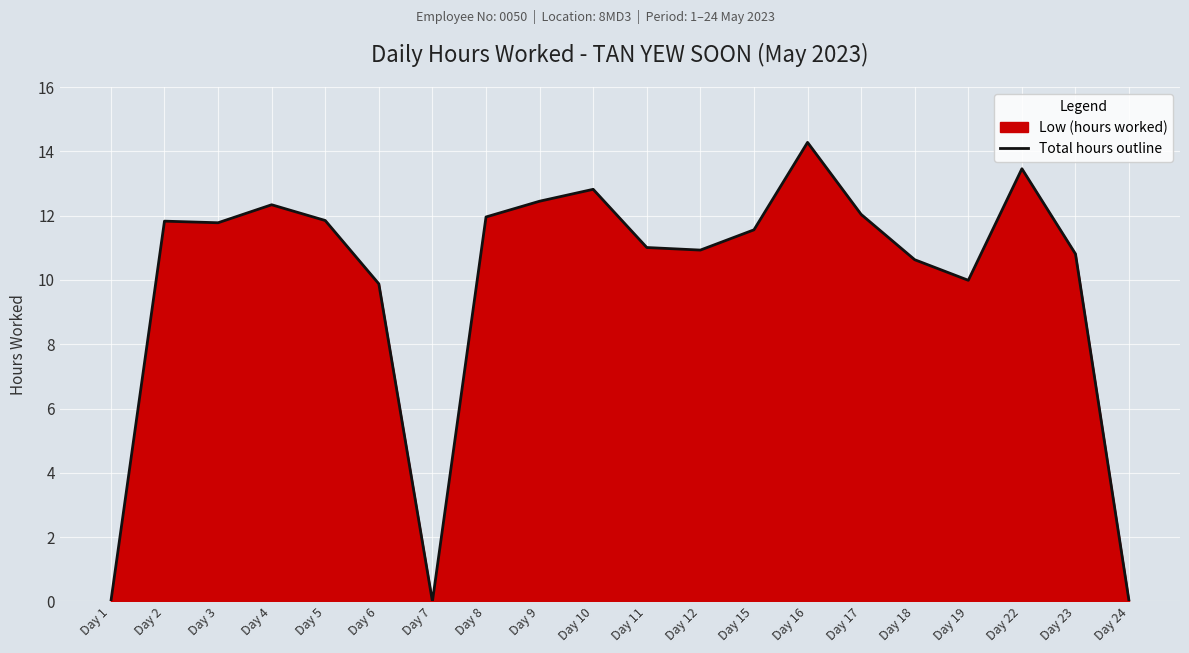

Which label corresponds to the smallest value in the chart?

Day 1